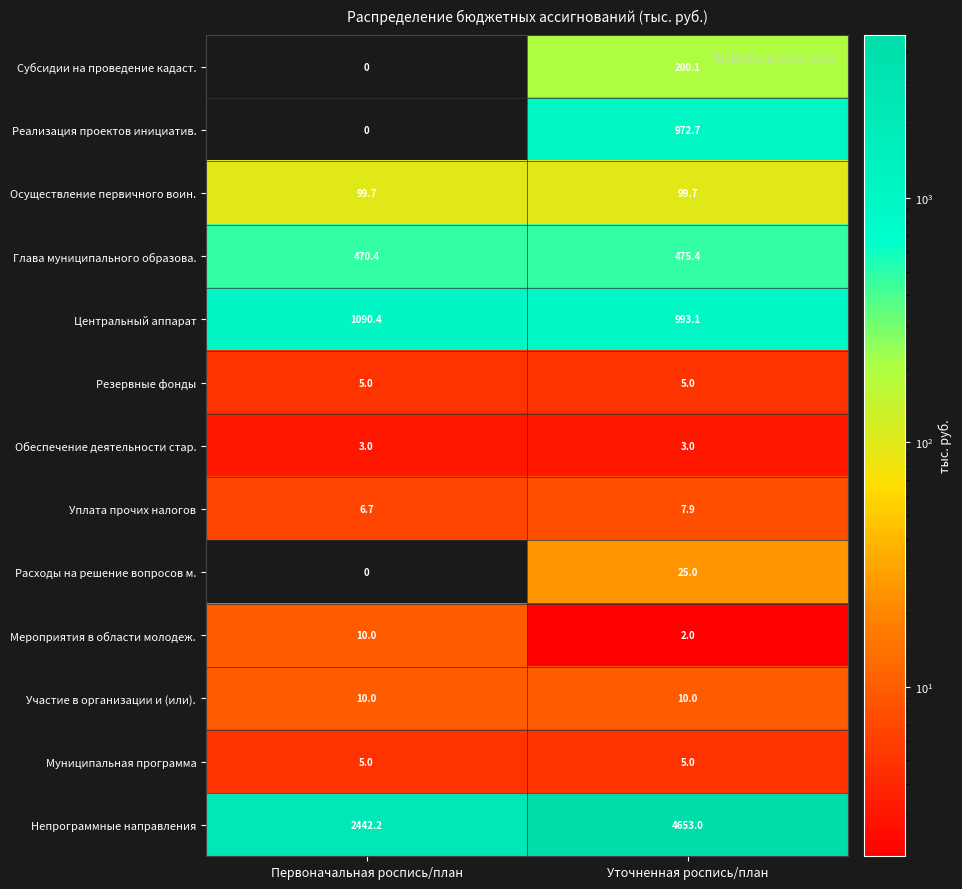

What is the sum of the Осуществление первичного воин. values at Первоначальная роспись/план and Уточненная роспись/план?

199.4